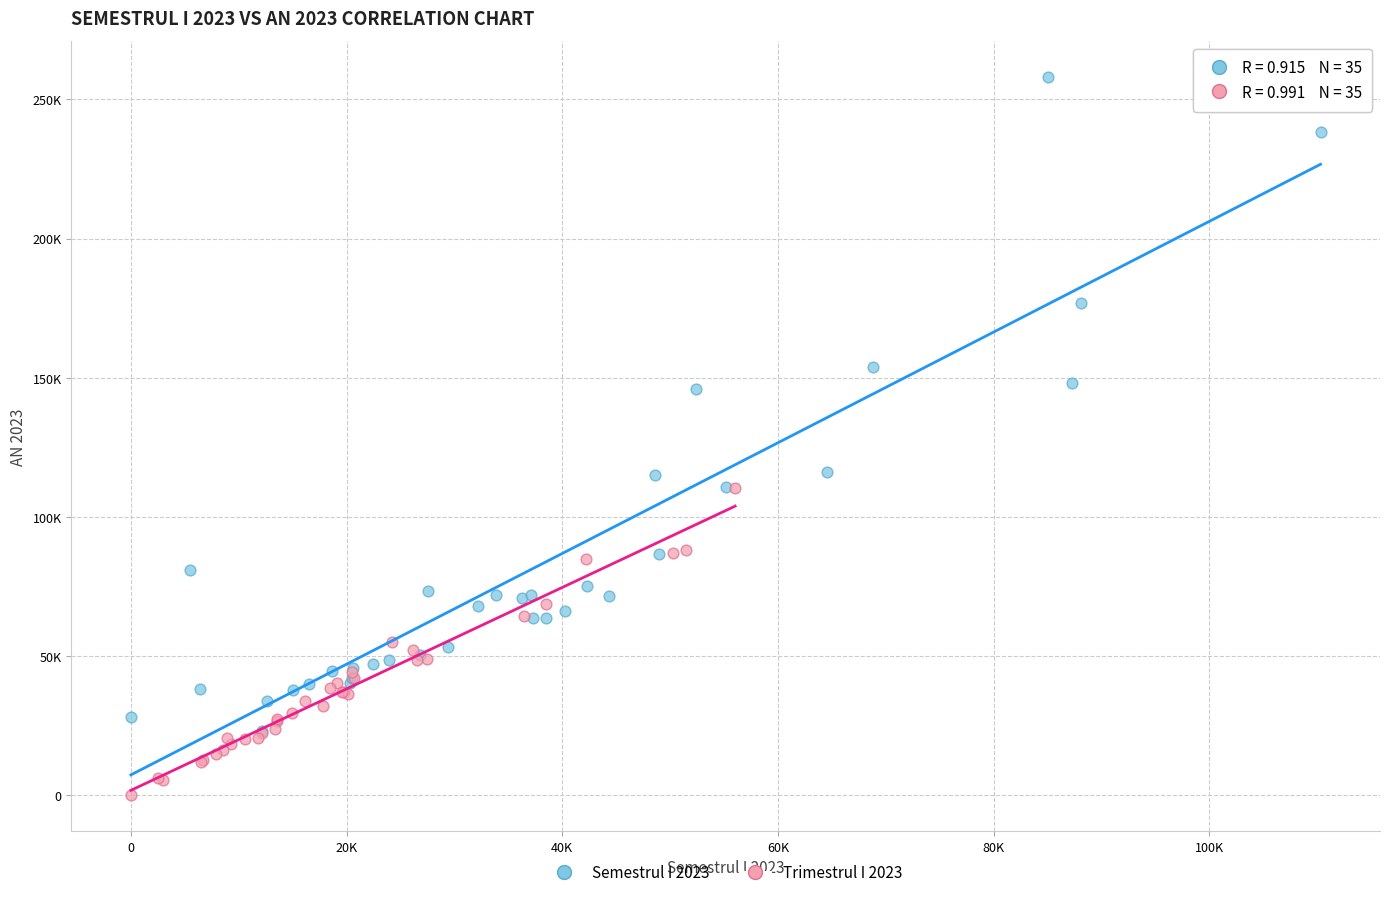

Which series contains the highest Y value?

Semestrul I 2023